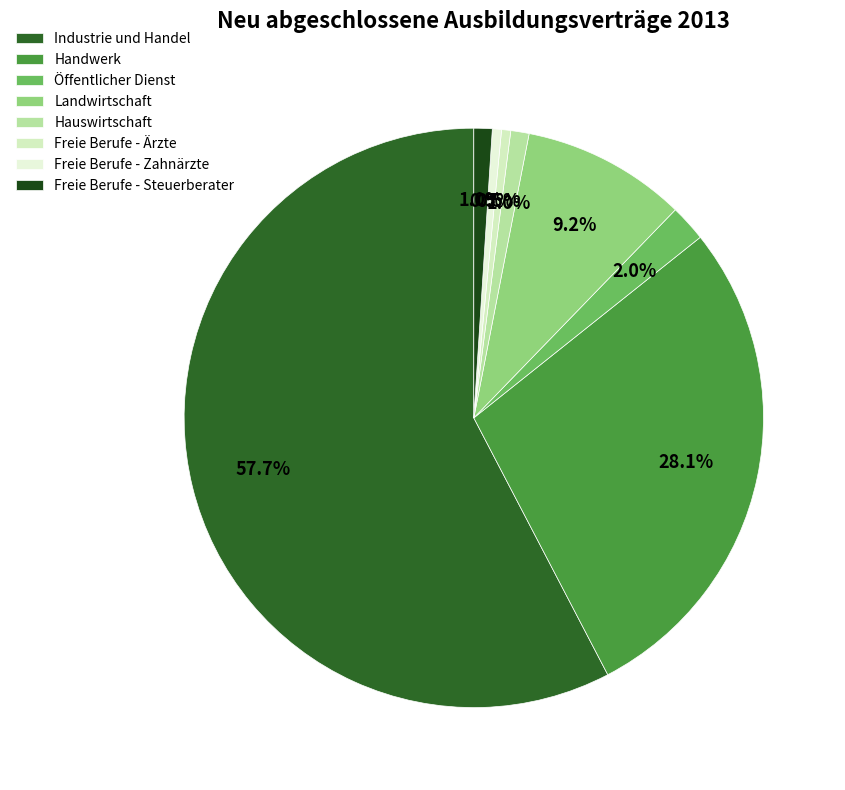

What percentage is the Industrie und Handel slice, to the nearest percent?

58%